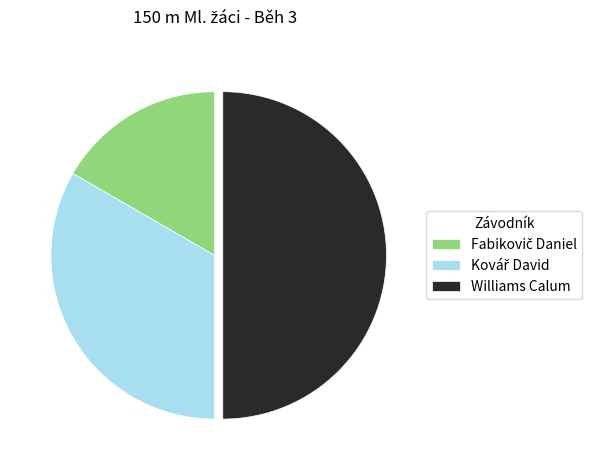

What is the largest slice in the pie chart?

Williams Calum